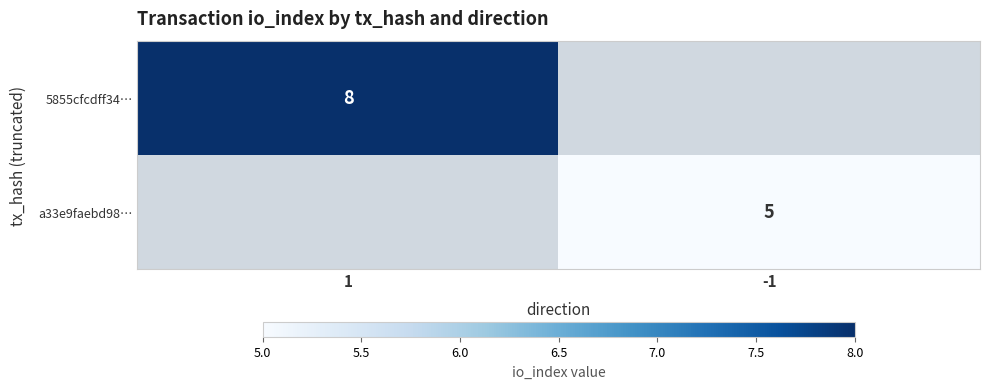

Is the value of 5855cfcdff34… at 1 greater than the value of a33e9faebd98… at -1?

Yes